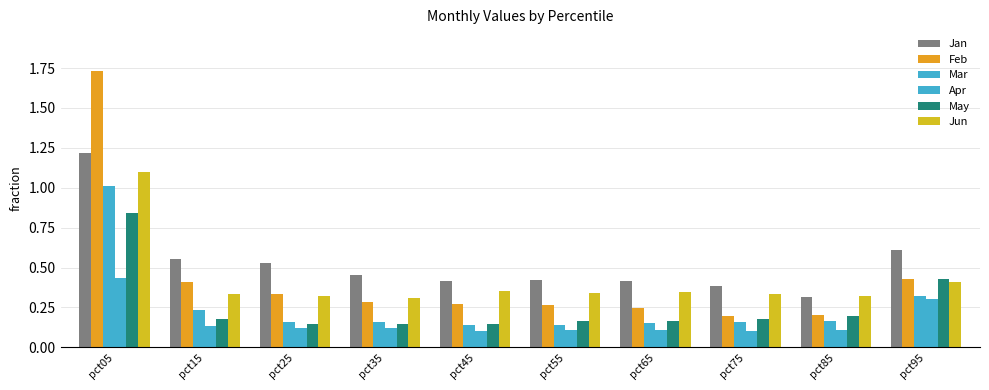

The Jun series shows 0.3 at pct25. True or false?

True